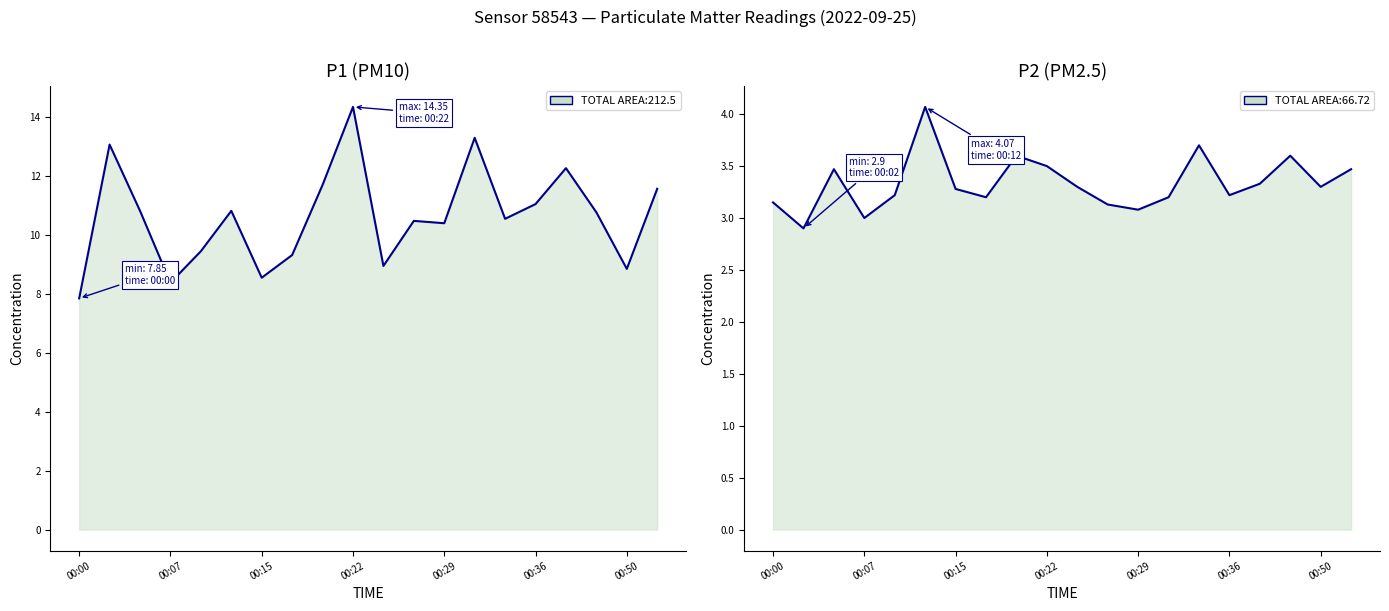

Which series has the widest spread of values?

P1